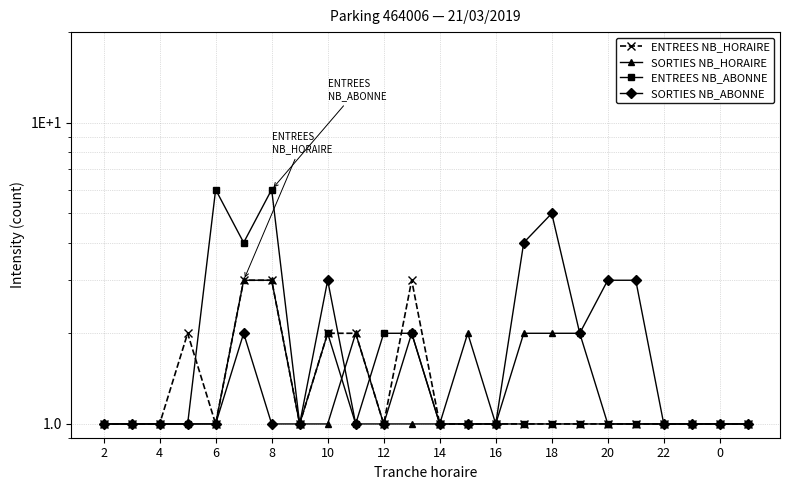

Is it true that SORTIES NB_HORAIRE equals 1 at 0?

True